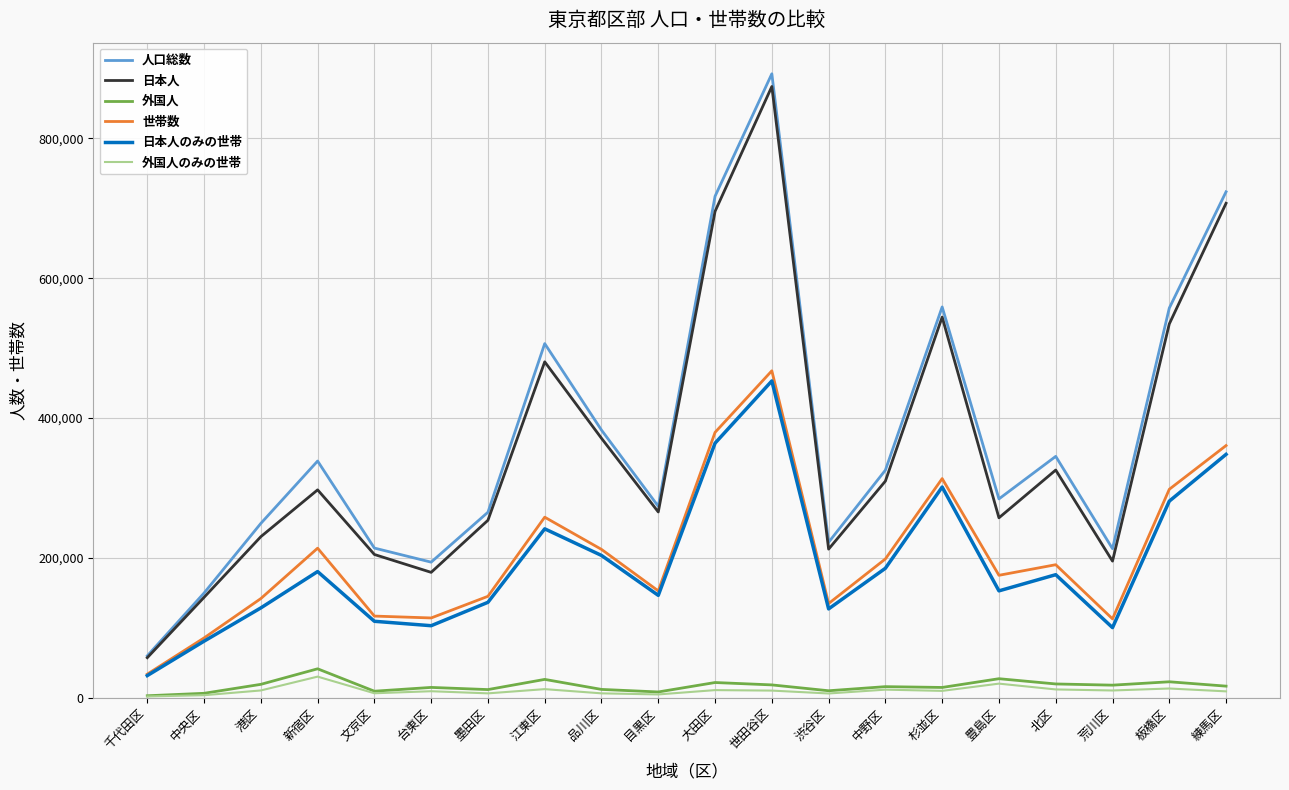

What is the difference between the 外国人のみの世帯 values at 中野区 and 品川区?

5292